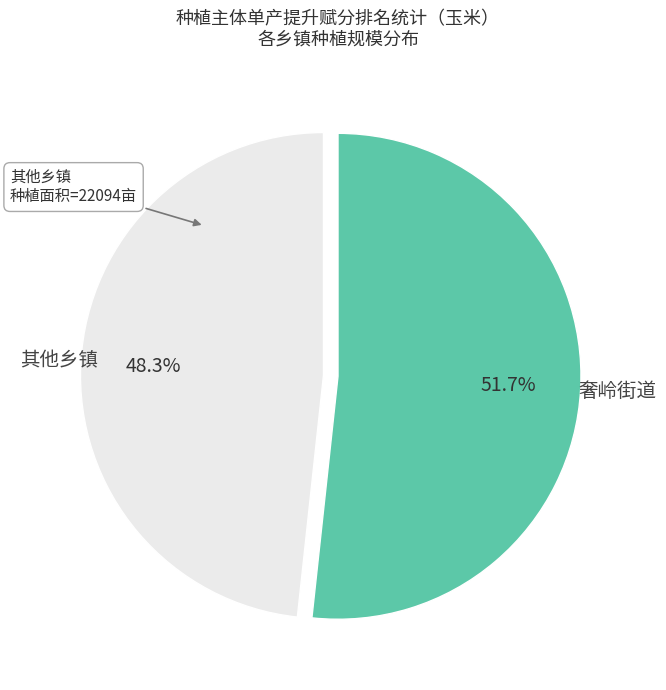

Rank the categories by value from lowest to highest.

其他乡镇, 奢岭街道